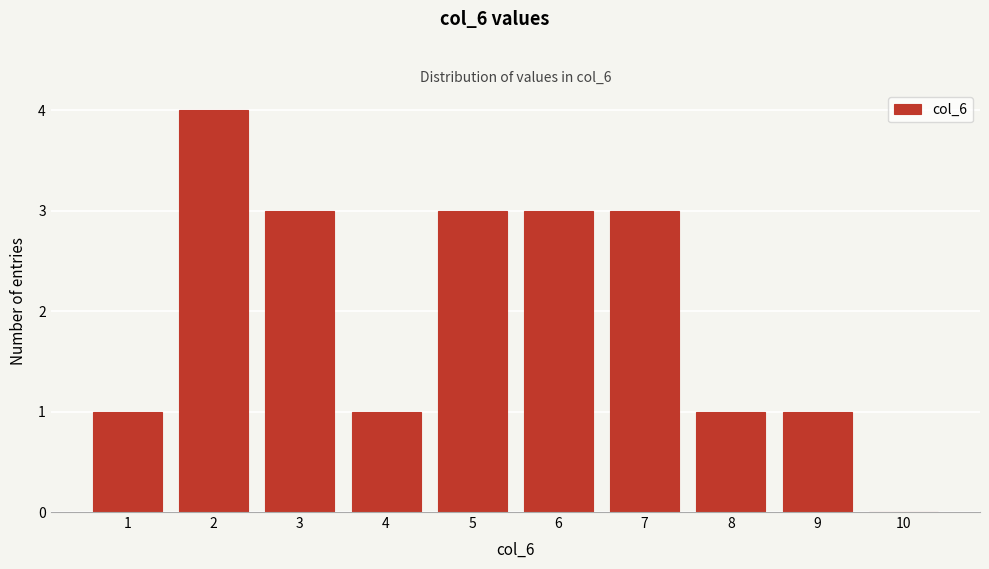

Reading left to right, what are all the values shown in this chart?

1=1	2=4	3=3	4=1	5=3	6=3	7=3	8=1	9=1	10=0